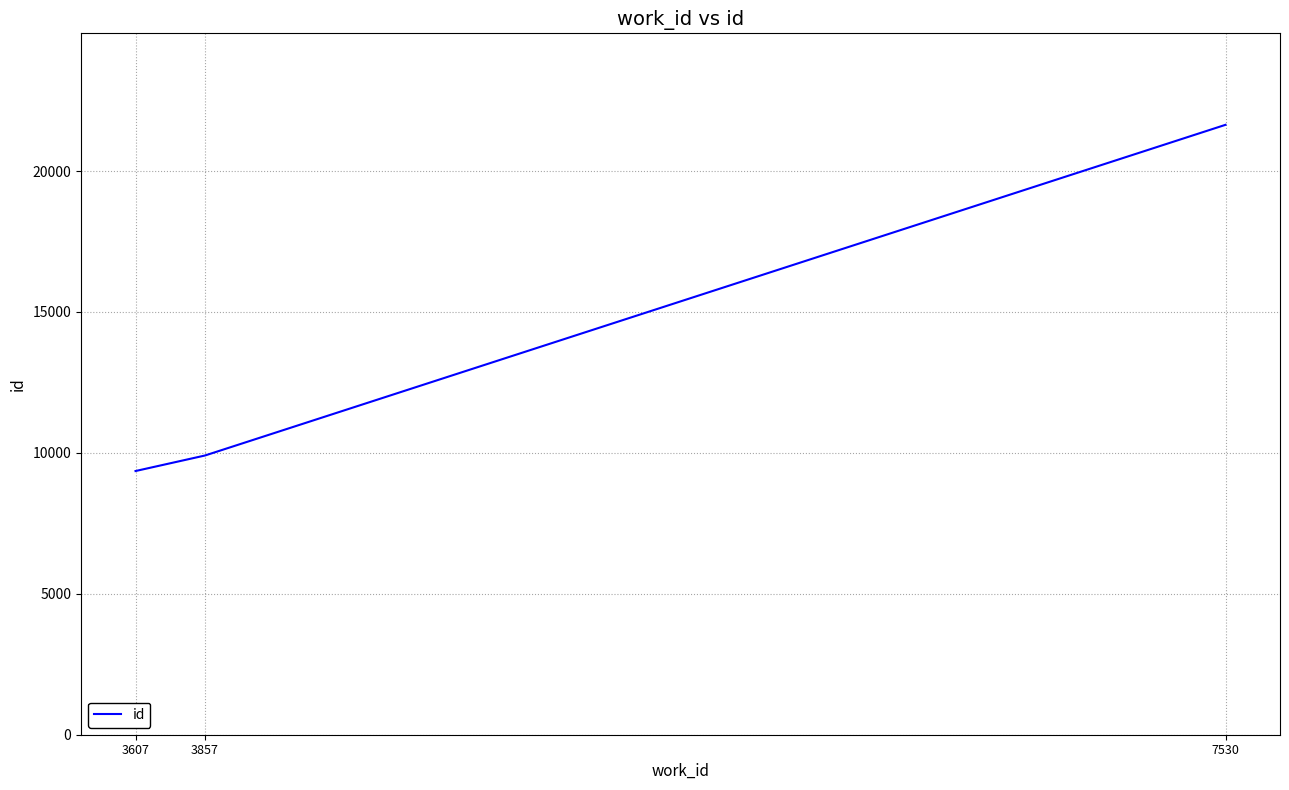

Reading left to right, transcribe all the data shown in this chart.

3607=9356	3857=9907	7530=21640